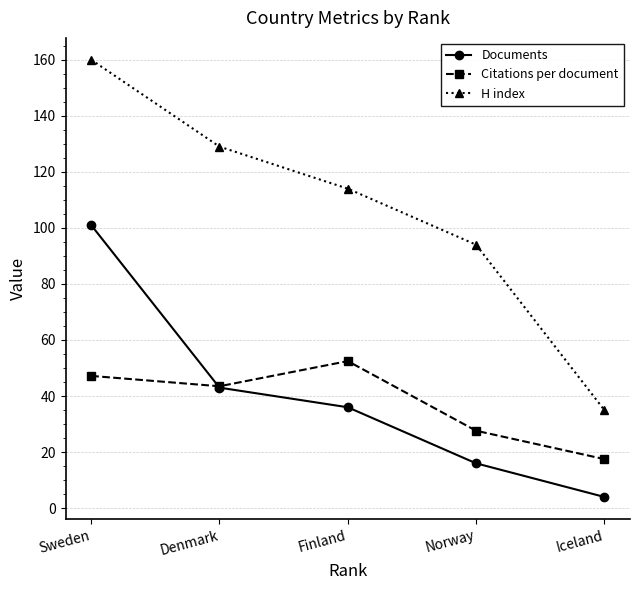

The Documents series shows 4.0 at Iceland. True or false?

True